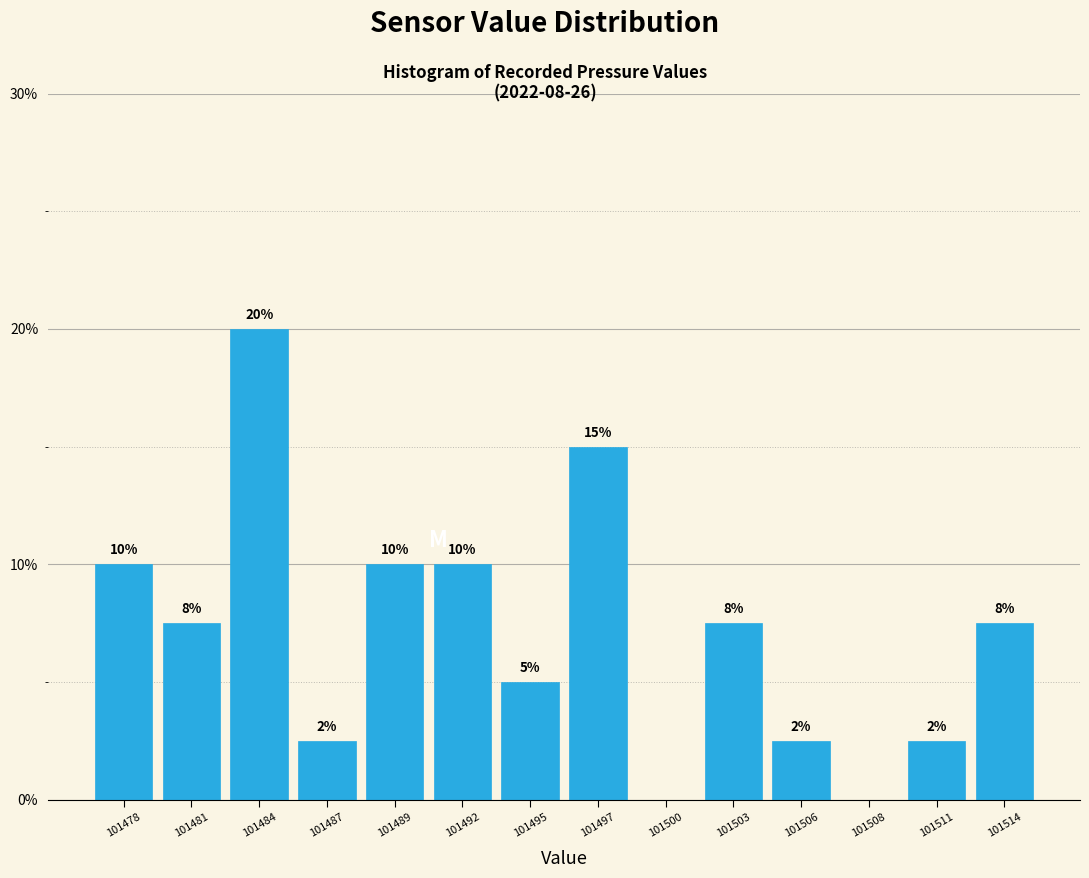

What is the sum of all values?

100.0